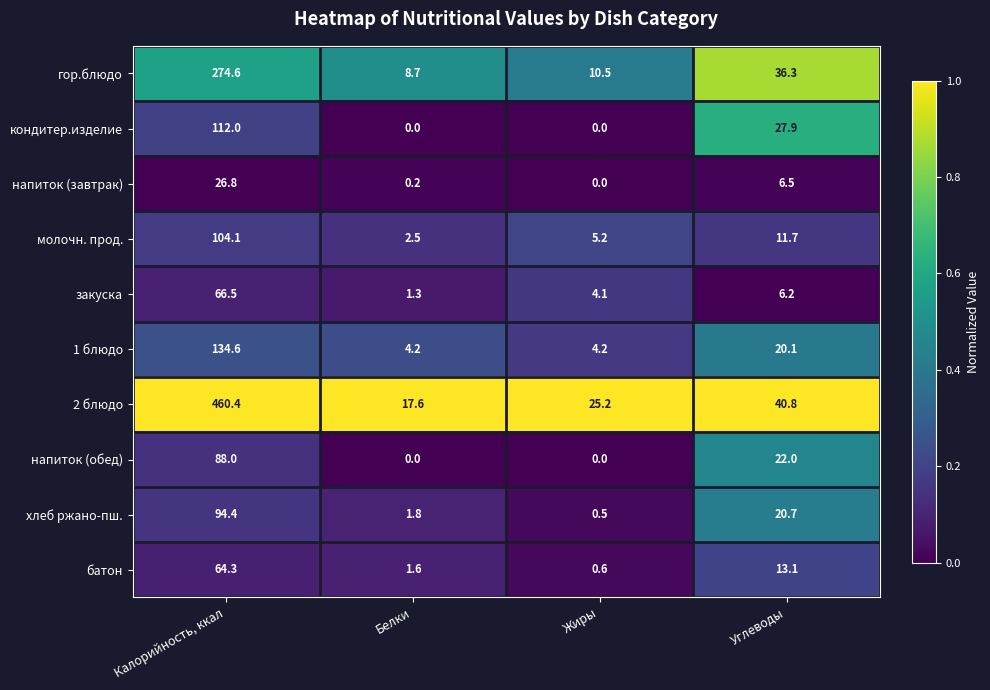

Which series has the largest total across all categories?

2 блюдо